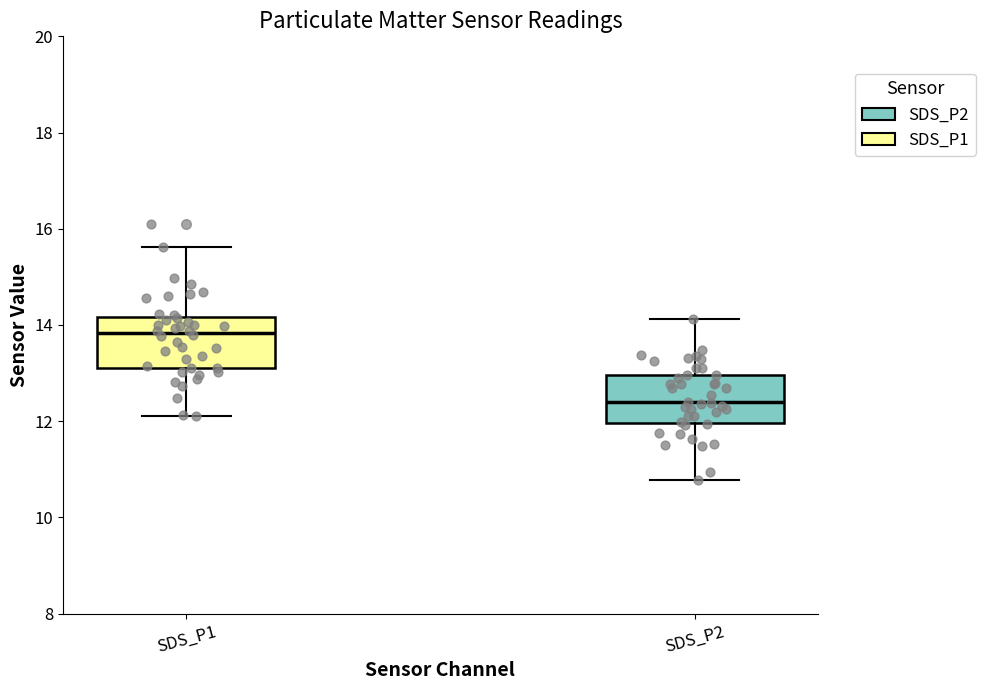

Which box's median line is the lowest?

SDS_P2